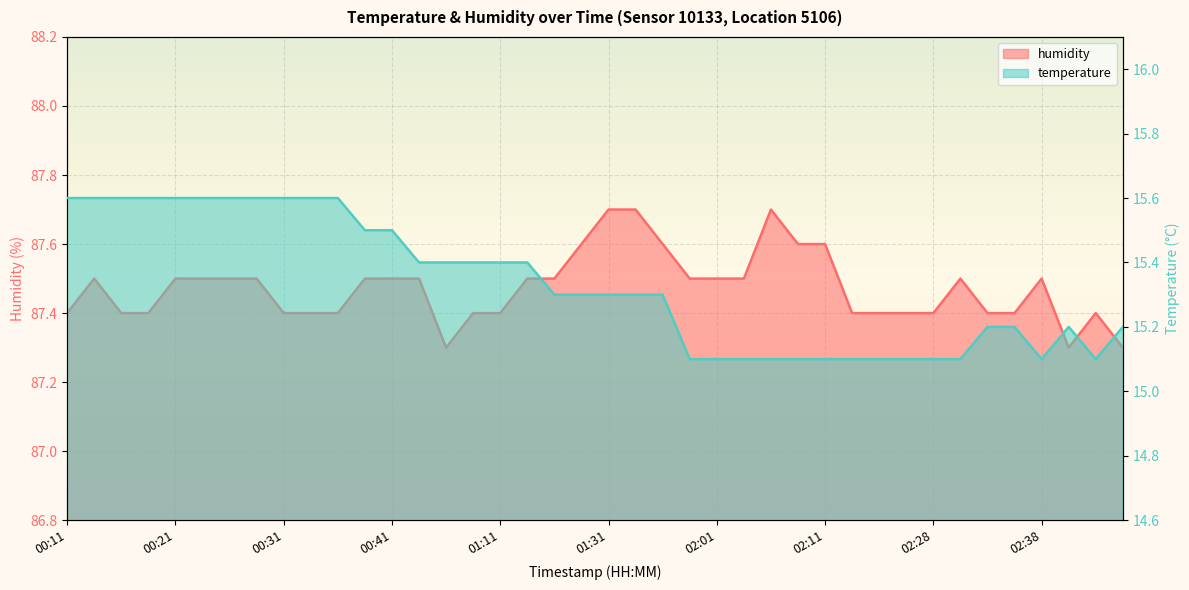

What are all the series names shown in the legend?

temperature, humidity